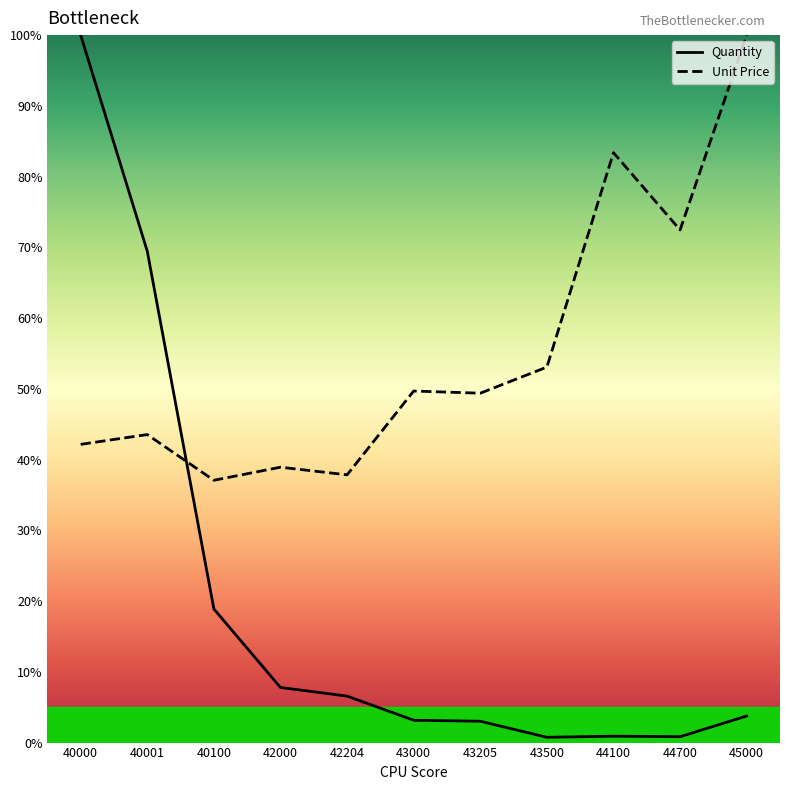

At which label is Unit Price closest to 68?

44700